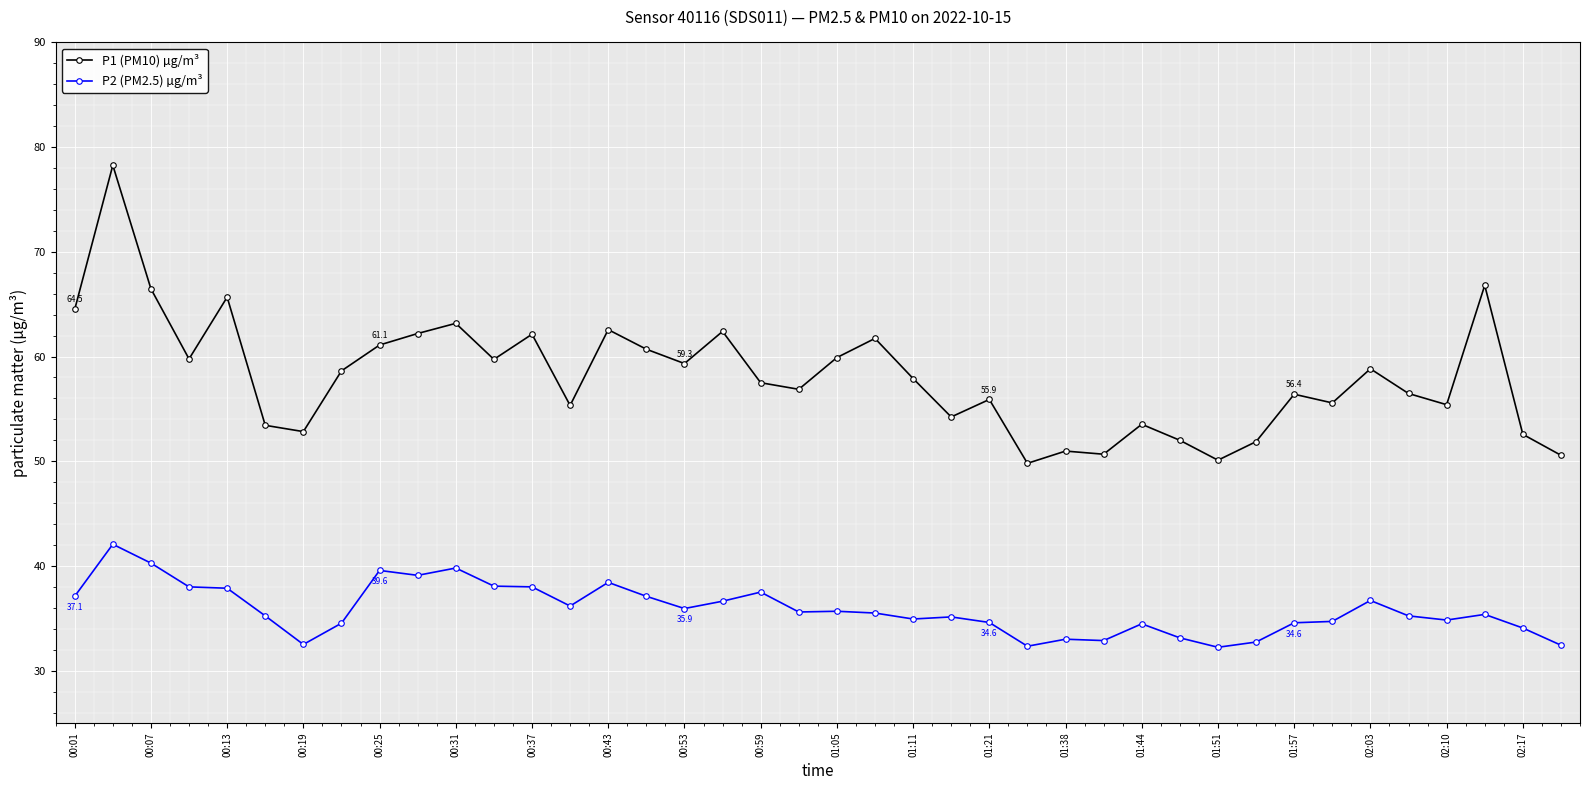

What is the value of the P2 (PM2.5) µg/m³ point at the 27th from the left?

33.0